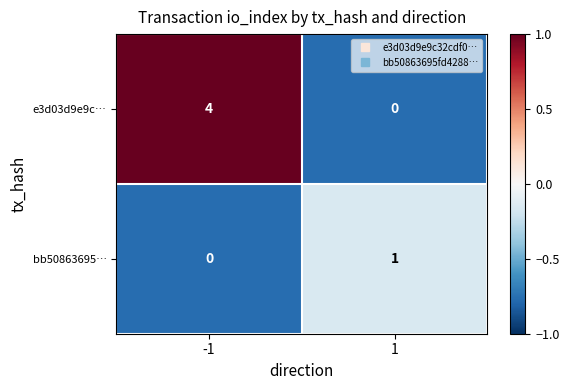

Between -1 and 1, which series saw the biggest shift?

e3d03d9e9c…